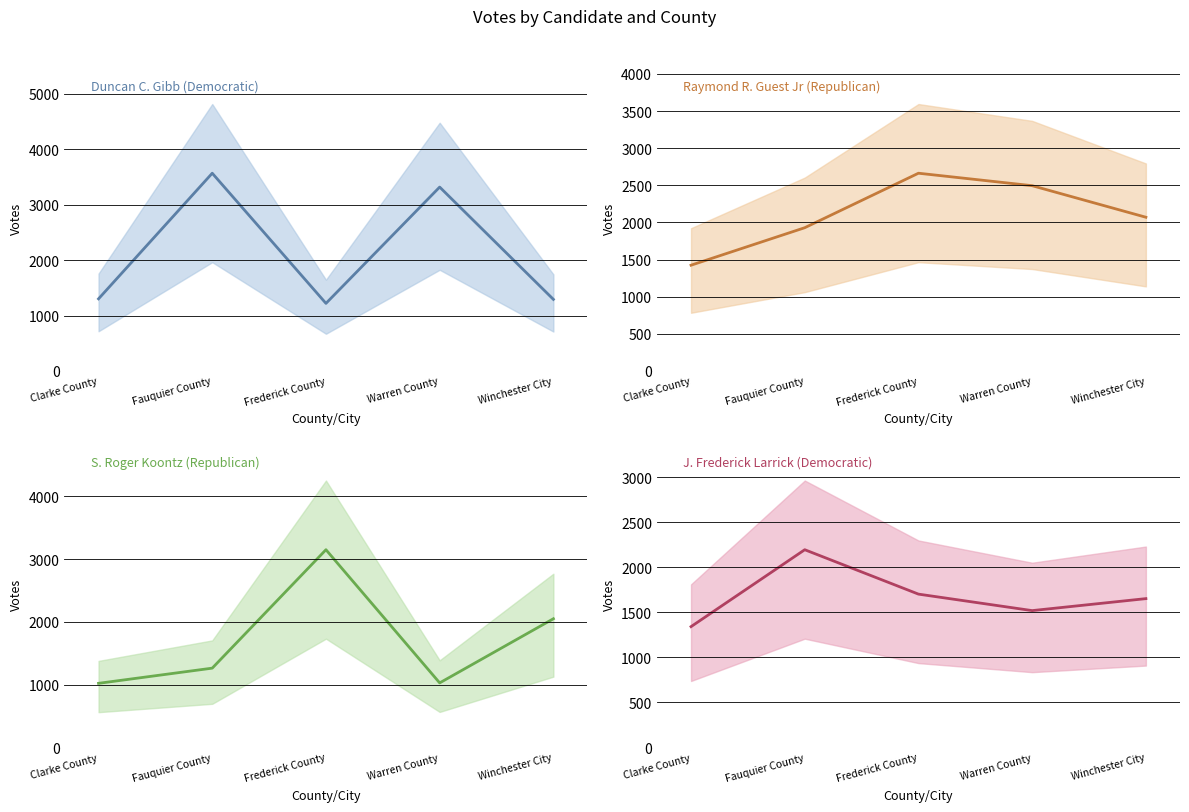

What are all the series names shown in the legend?

Duncan C. Gibb (Democratic), Raymond R. Guest Jr (Republican), S. Roger Koontz (Republican), J. Frederick Larrick (Democratic)